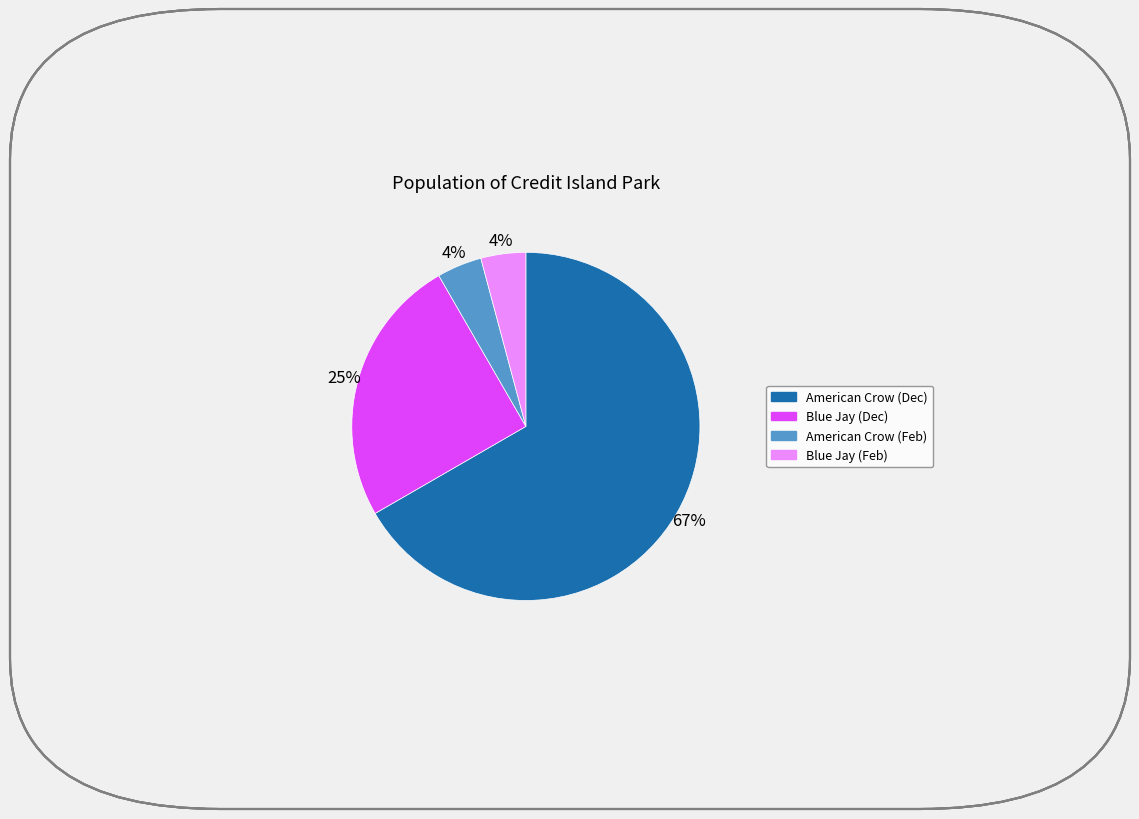

To the nearest percent, what is the average slice percentage?

25%